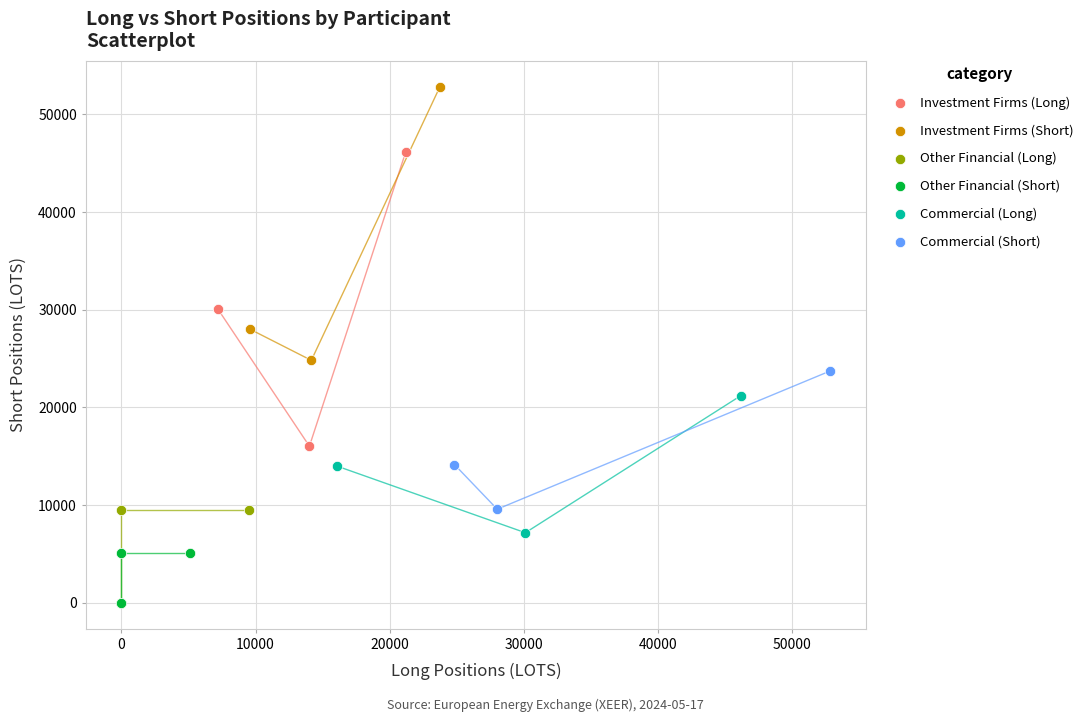

Which series has the widest spread of Y values?

Investment Firms (Long)